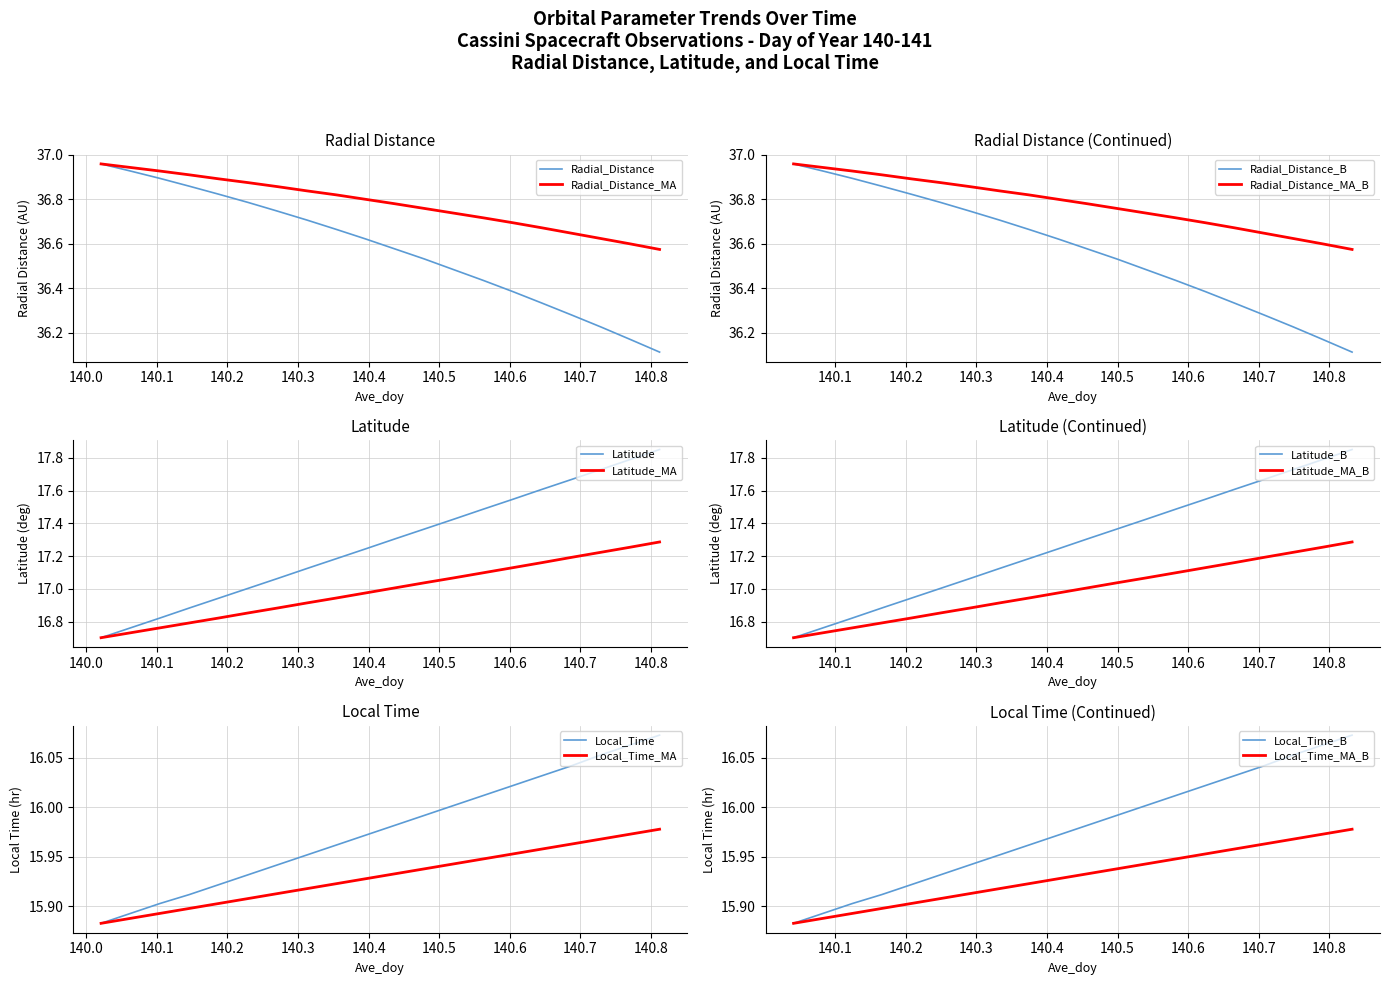

Which series has the widest spread of values?

Latitude